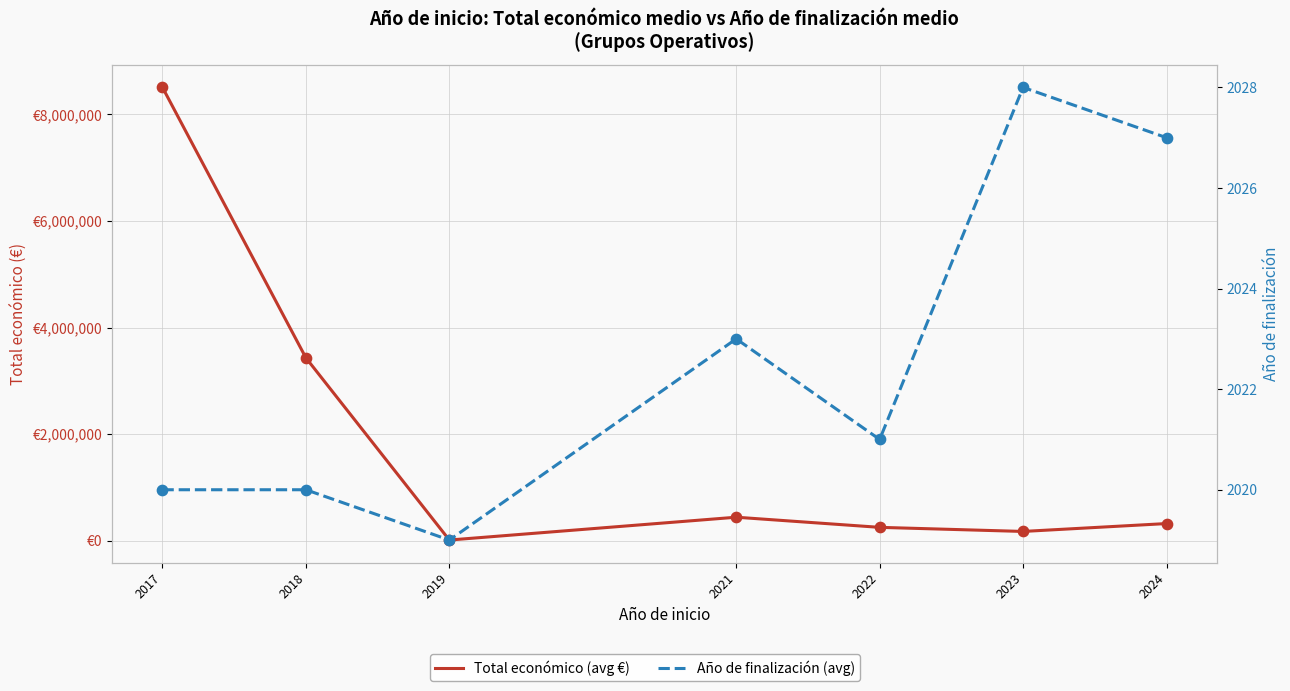

Which series contains the highest Y value?

Total económico (avg €)